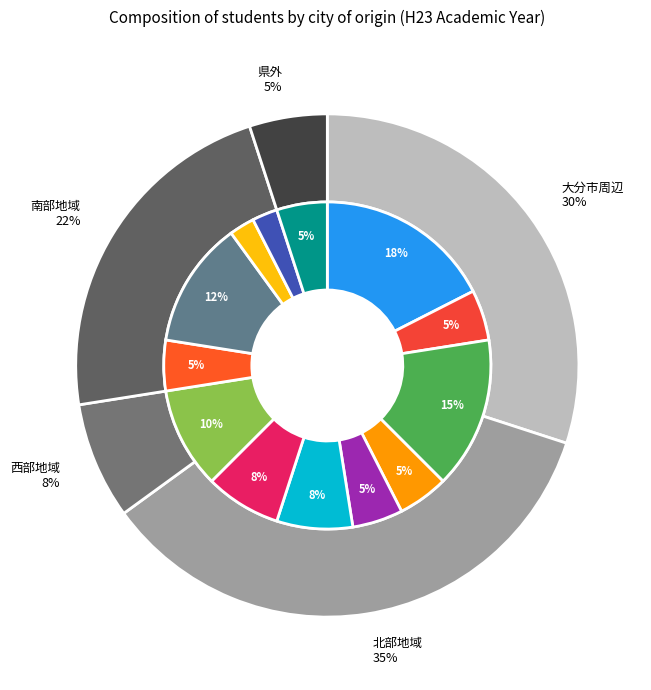

To the nearest percent, what portion does 中津市 represent?

15%